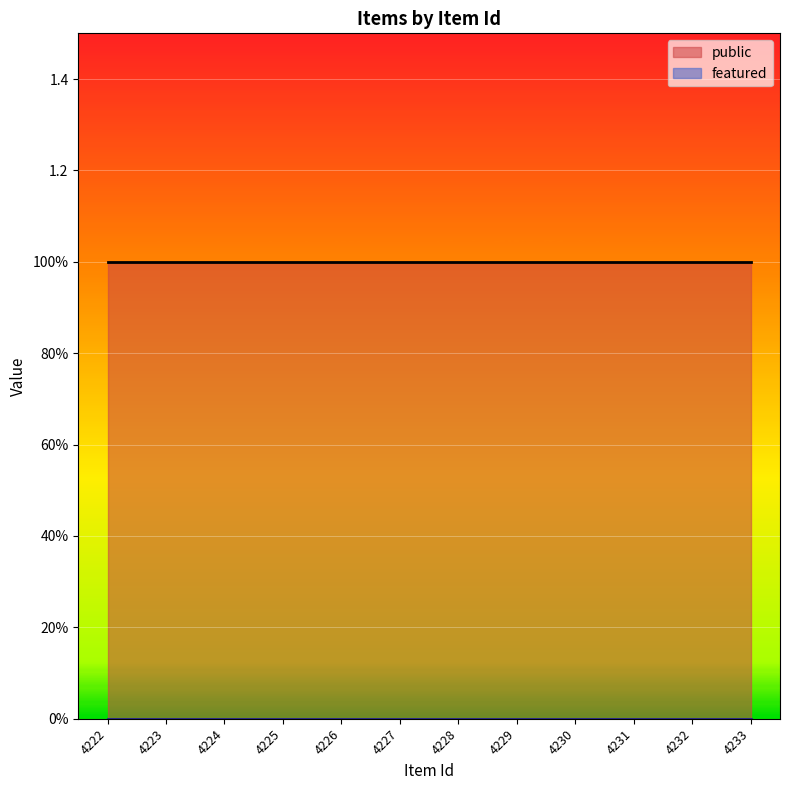

True or false: featured and public cross at least once.

False